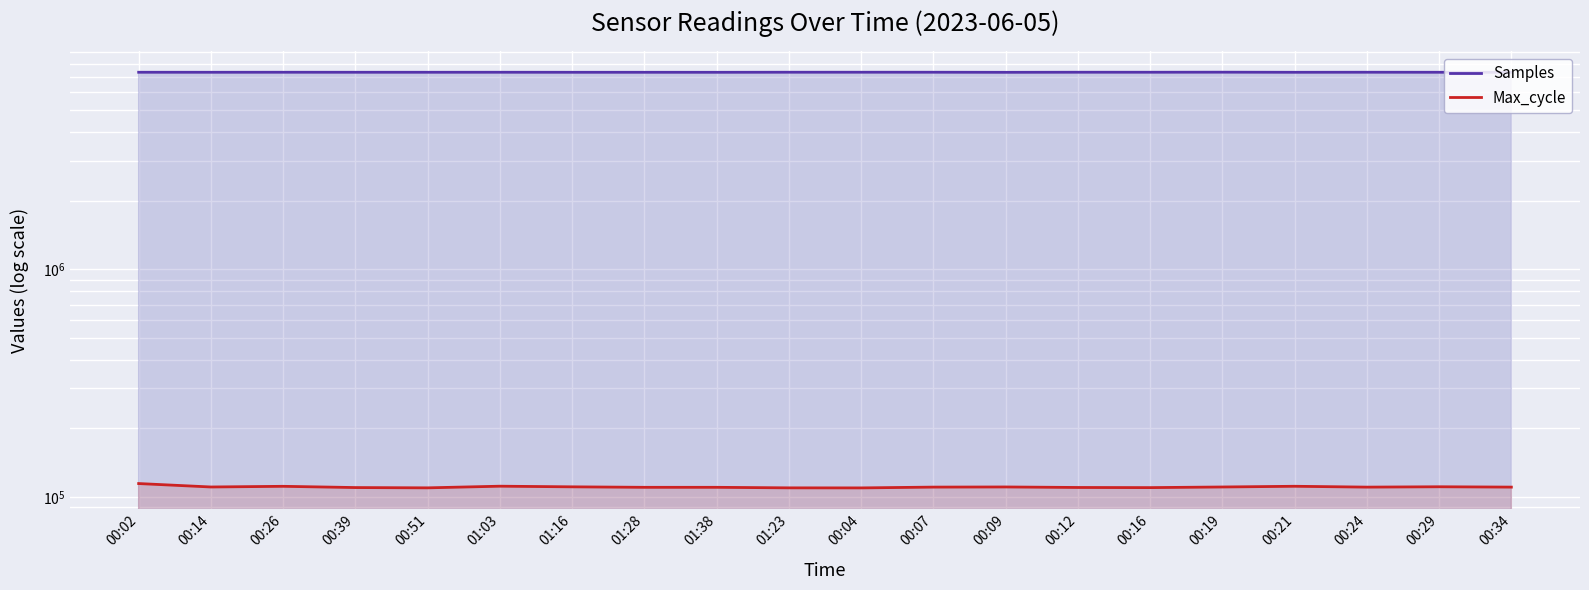

What is the total value across all series at 00:51?

7444586